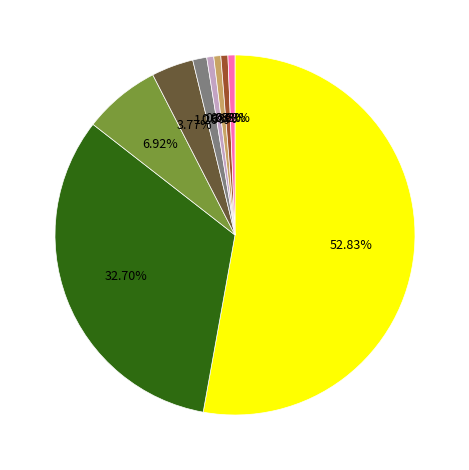

Is there any slice that represents more than half of the pie?

Yes